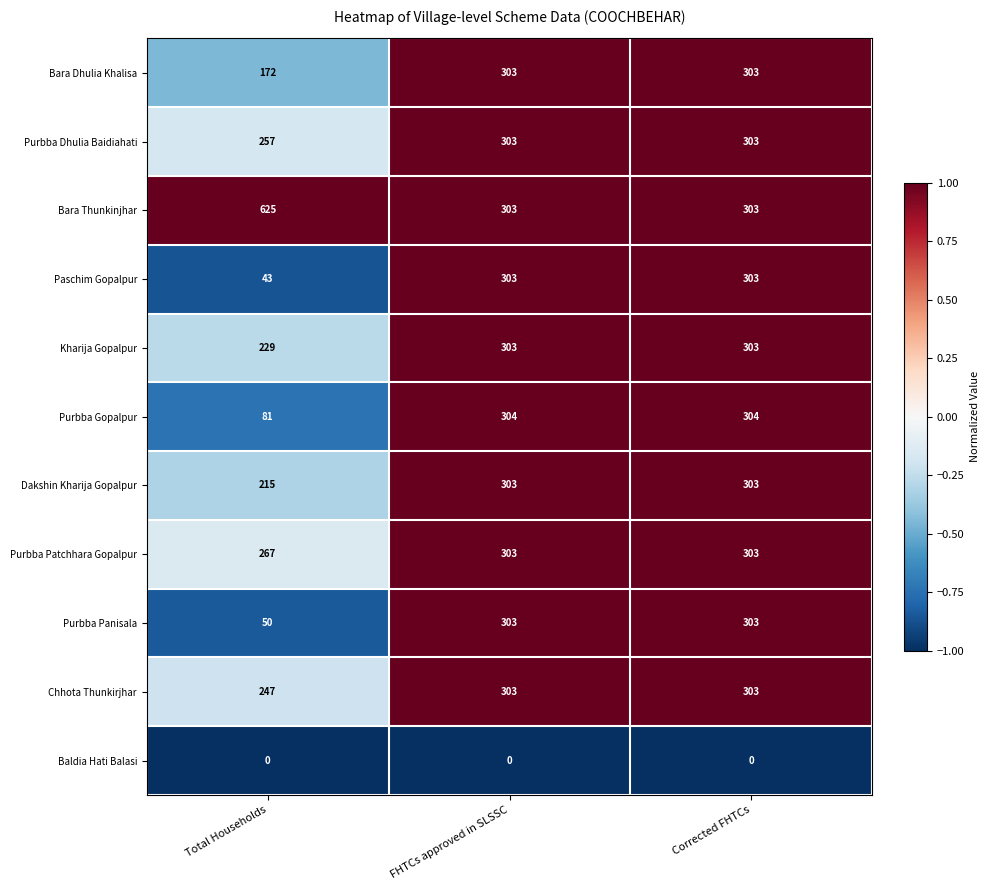

The value of Kharija Gopalpur at Corrected FHTCs is 303. True or false?

True